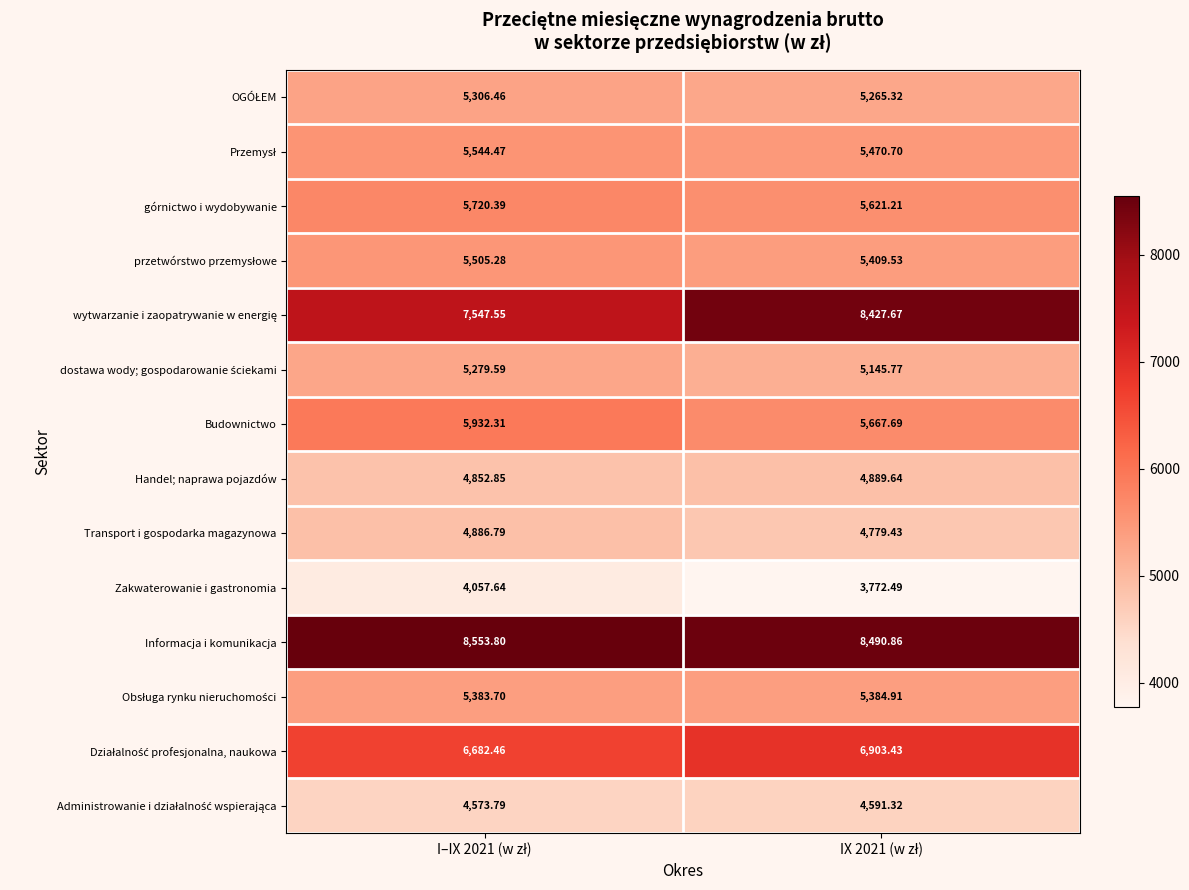

Which series has the largest total across all categories?

Informacja i komunikacja